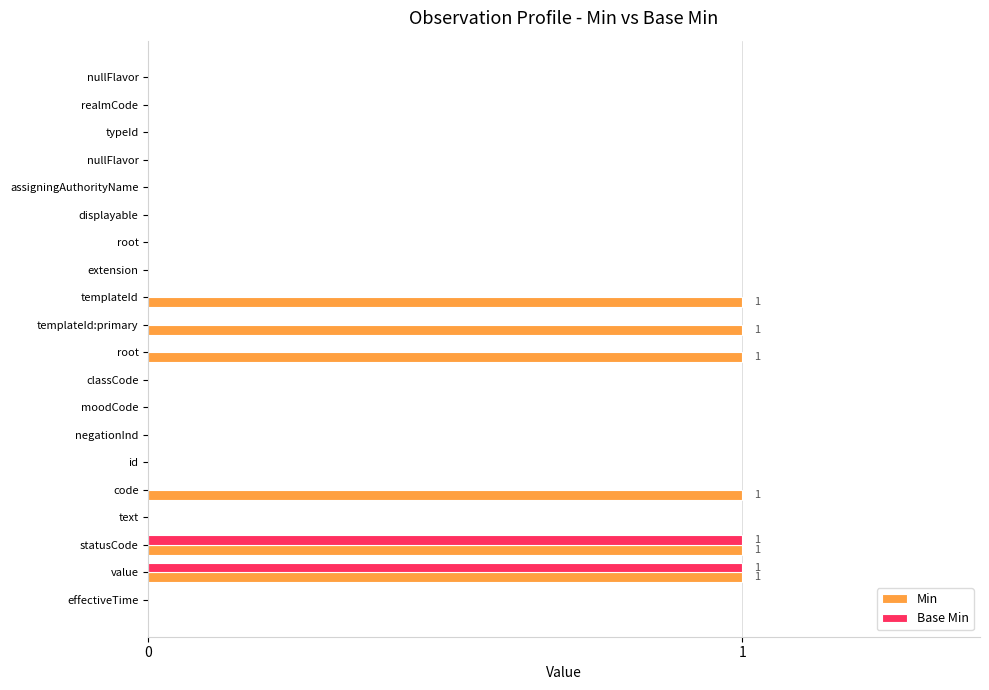

How many series are shown in this chart?

2